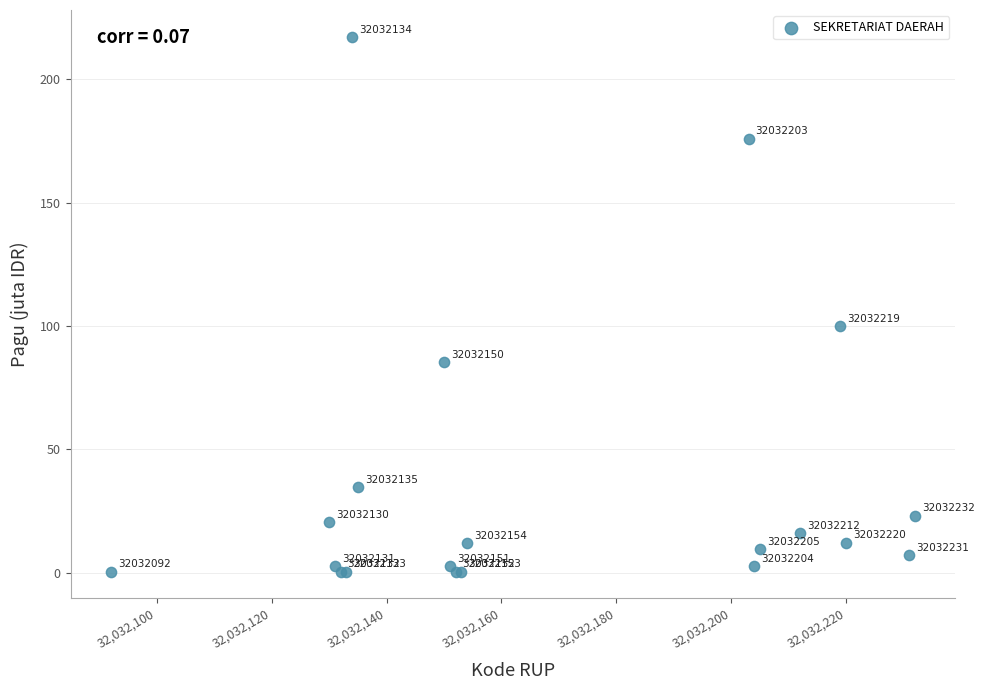

What Y value in the scatter plot is closest to 108?

100.0